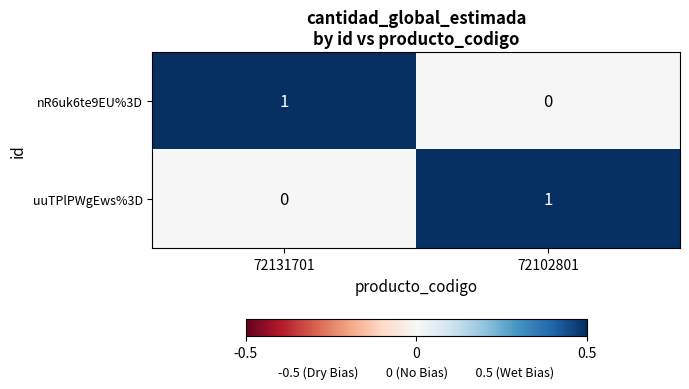

At 72102801, list the series in order from largest to smallest.

uuTPlPWgEws%3D, nR6uk6te9EU%3D